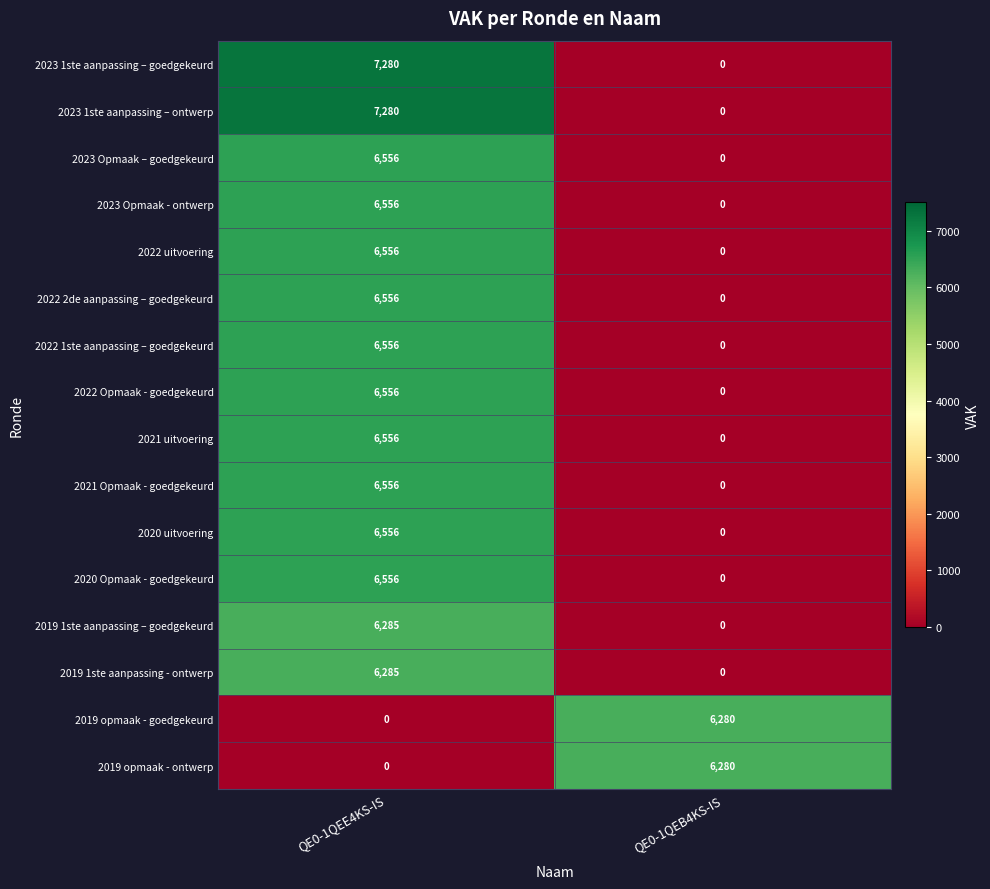

Rank the categories by 2019 1ste aanpassing – goedgekeurd value from highest to lowest.

QE0-1QEE4KS-IS, QE0-1QEB4KS-IS